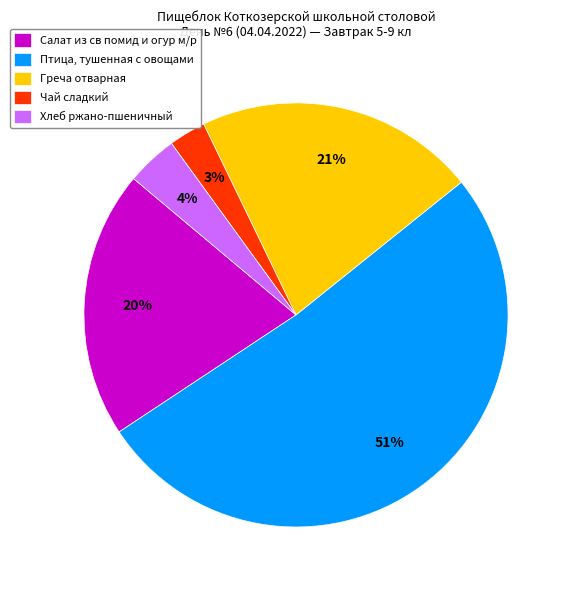

Which category accounts for the majority?

Птица, тушенная с овощами